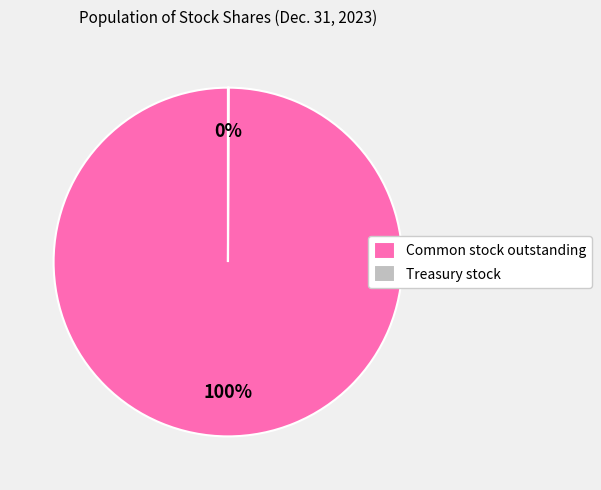

What is the largest slice in the pie chart?

Common stock outstanding